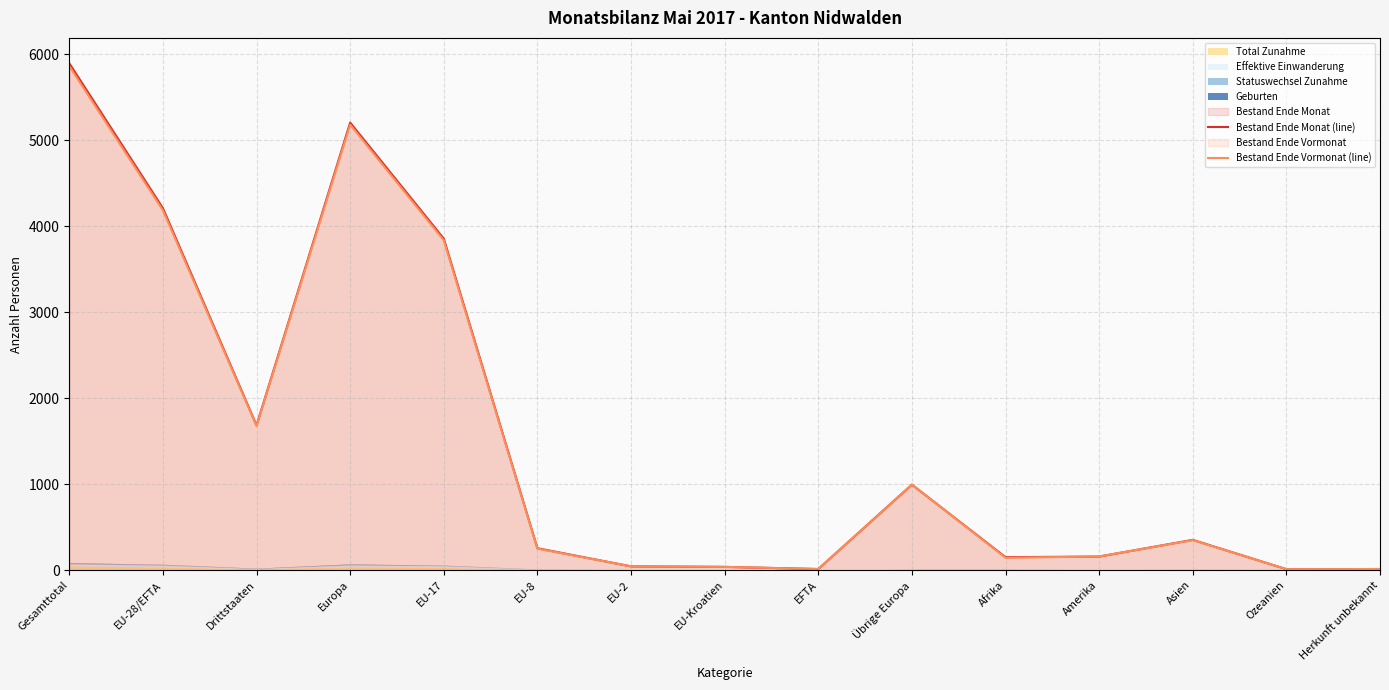

Which series changed the most between EU-2 and Herkunft unbekannt?

Bestand Ende Monat (line)